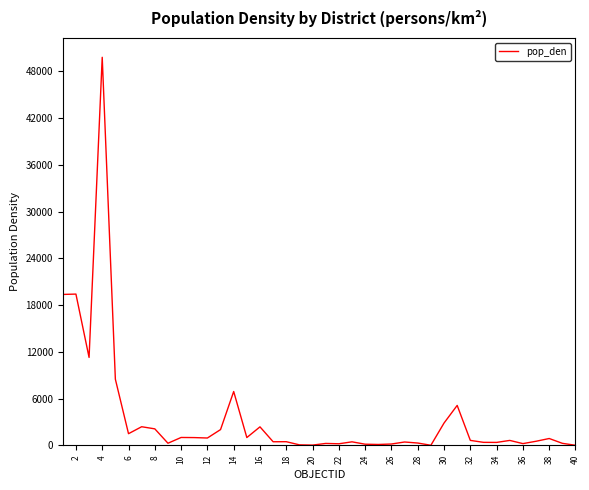

What is the difference between the maximum and minimum values?

49785.0